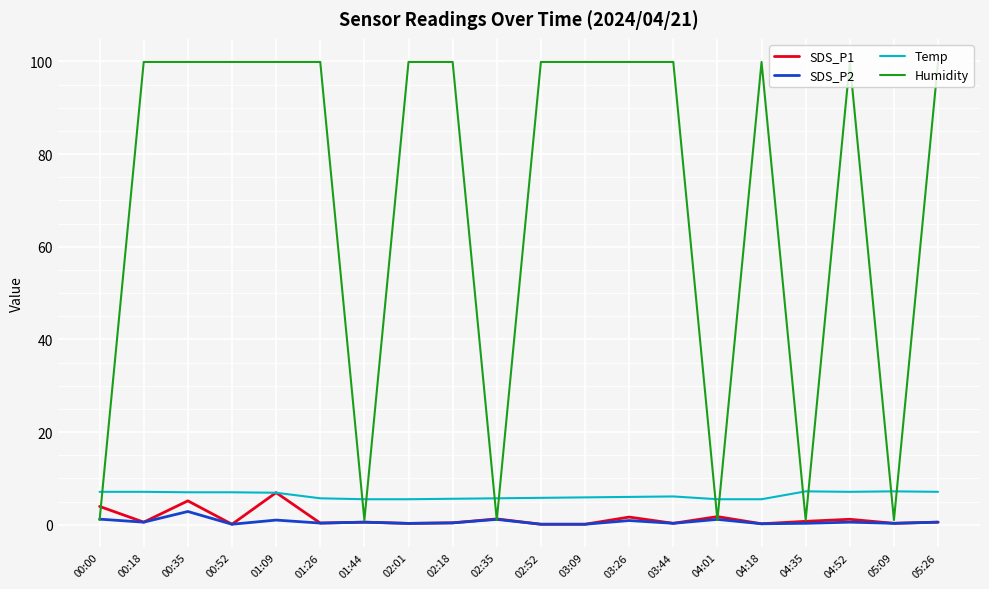

The SDS_P2 series shows 1.2 at 00:00. True or false?

True